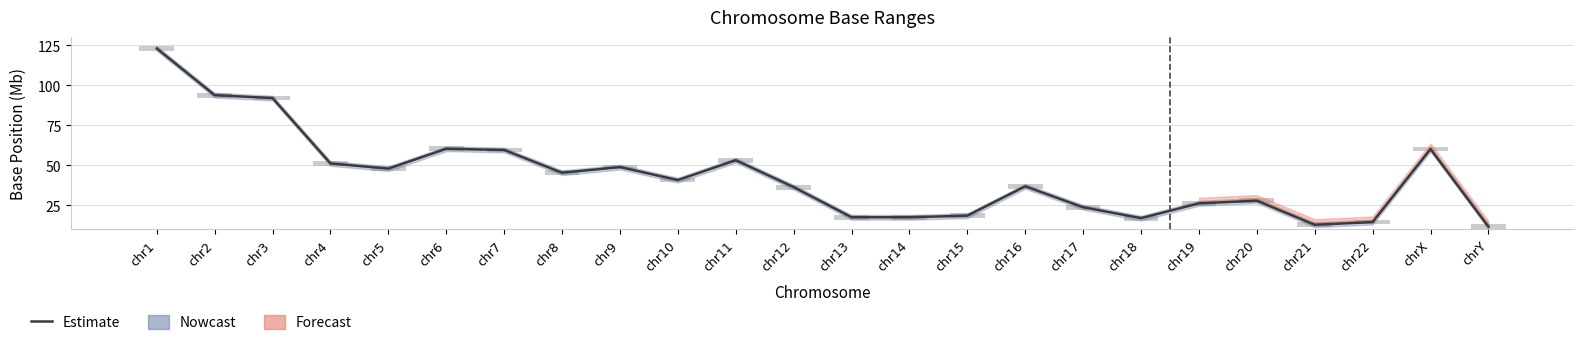

Read the value at chr18.

17.0